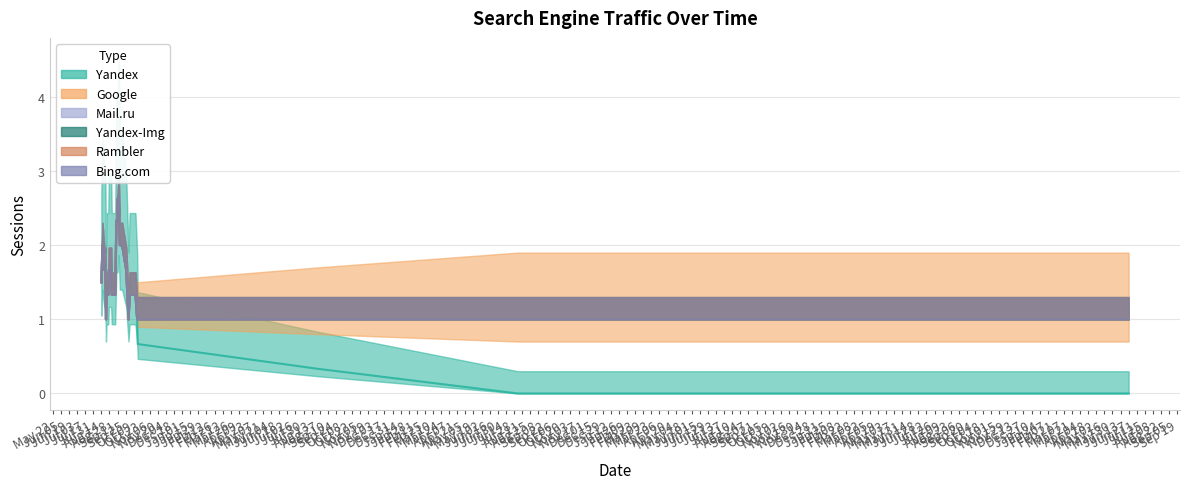

How many lines are shown in the chart?

6